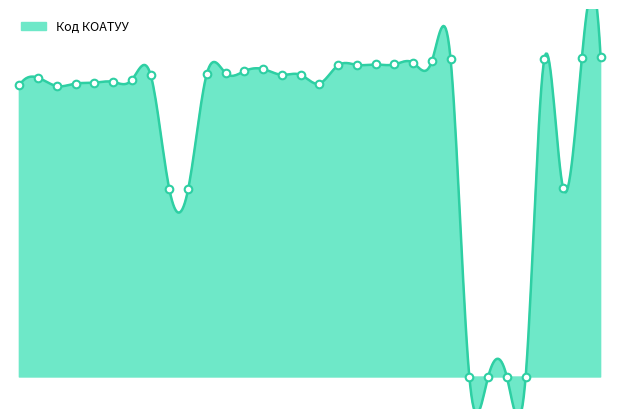

What is the change in value from 147578 to 142282?

-58.6